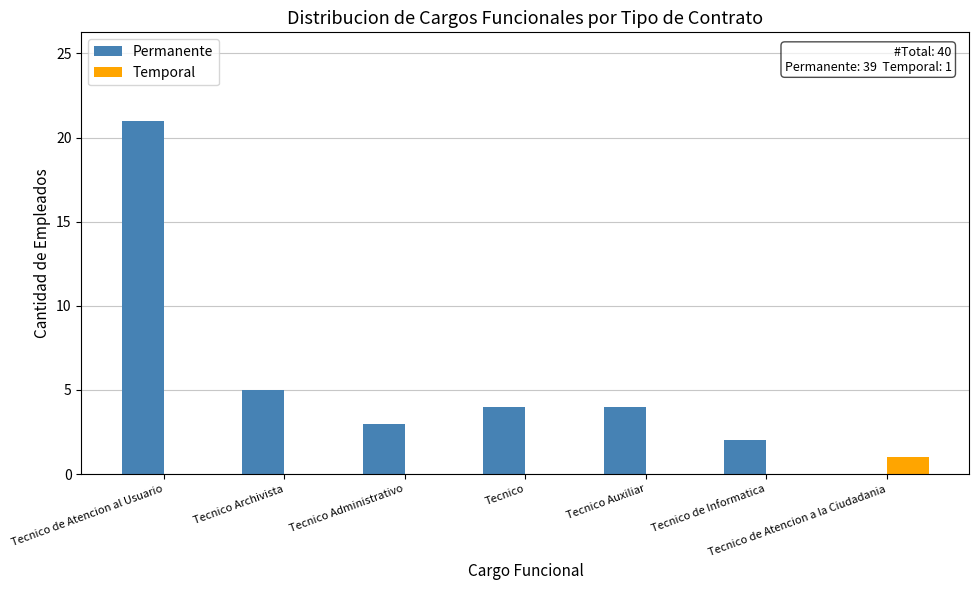

The Permanente series shows 2 at Tecnico de Informatica. True or false?

True